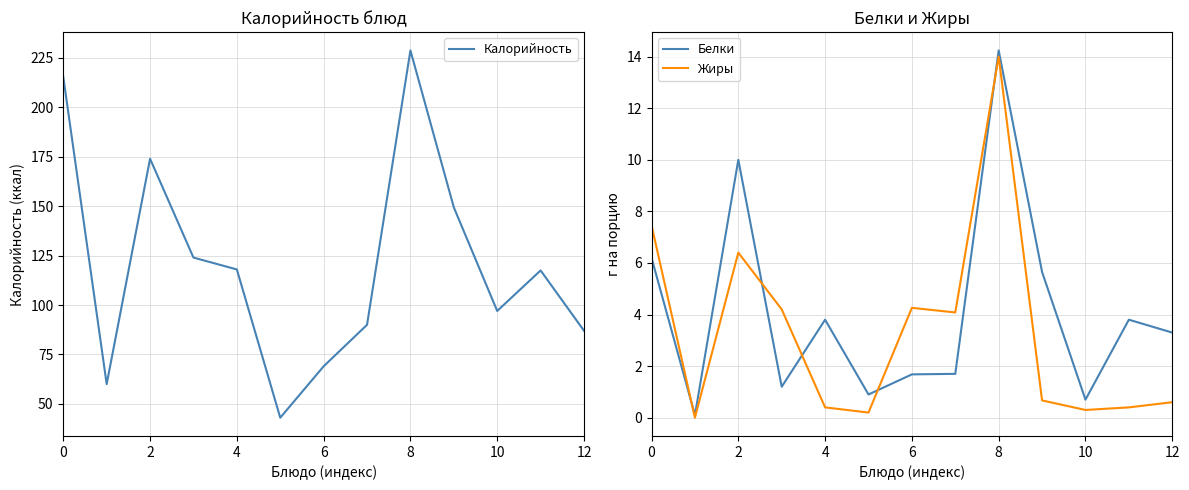

True or false: Жиры has more than 1 points higher than both neighbors.

True